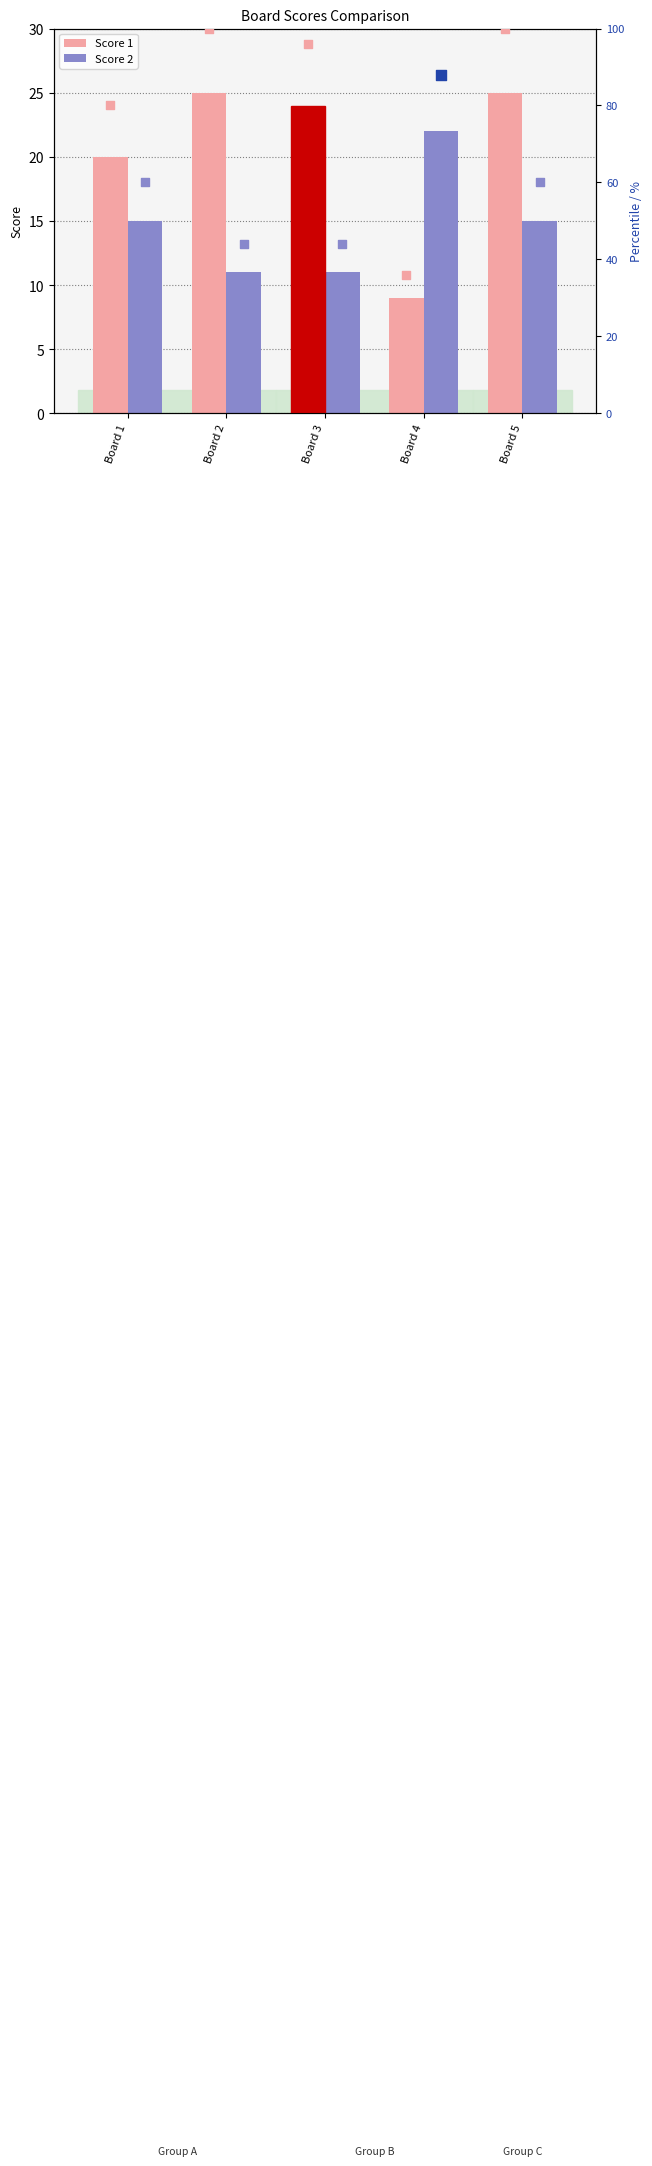

Which series reaches the maximum Y coordinate?

Score 1